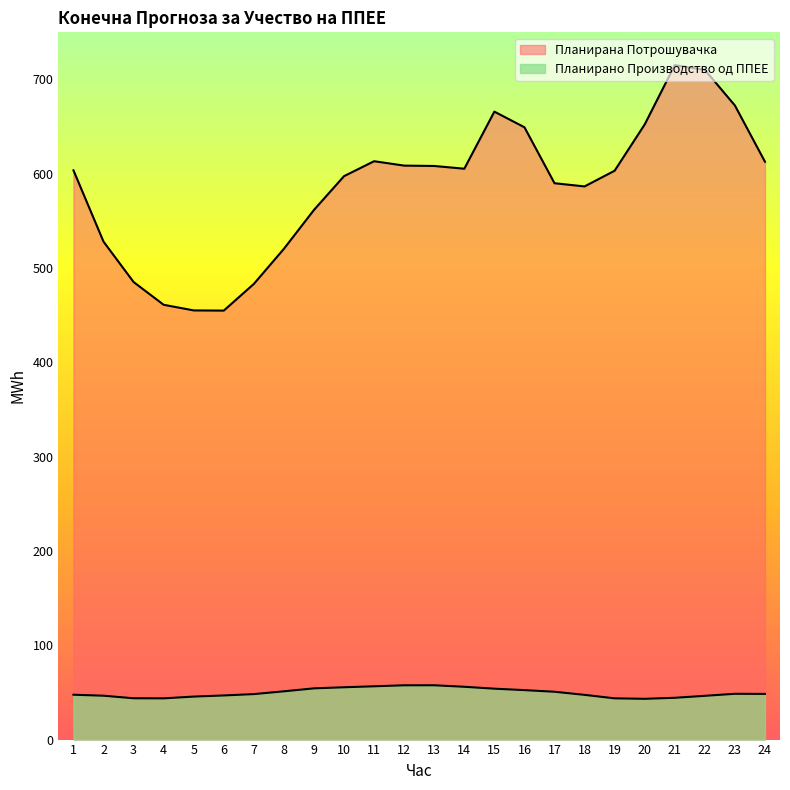

What is the difference between the Планирано Производство од ППЕЕ values at 1 and 17?

3.2